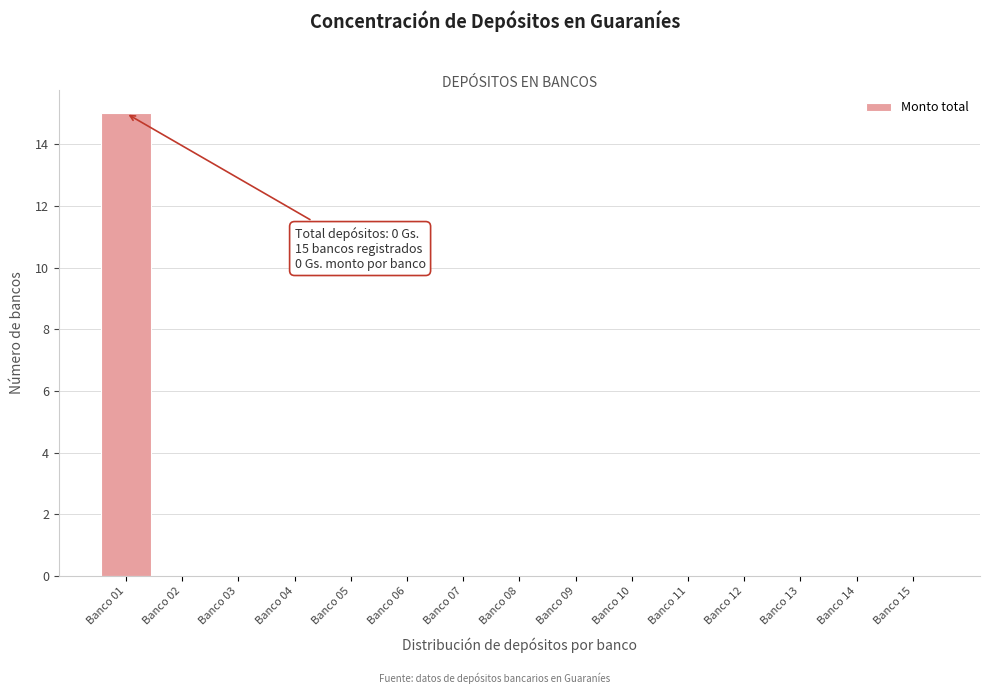

Reading left to right, extract all data points from this chart.

Banco 01=15	Banco 02=0	Banco 03=0	Banco 04=0	Banco 05=0	Banco 06=0	Banco 07=0	Banco 08=0	Banco 09=0	Banco 10=0	Banco 11=0	Banco 12=0	Banco 13=0	Banco 14=0	Banco 15=0